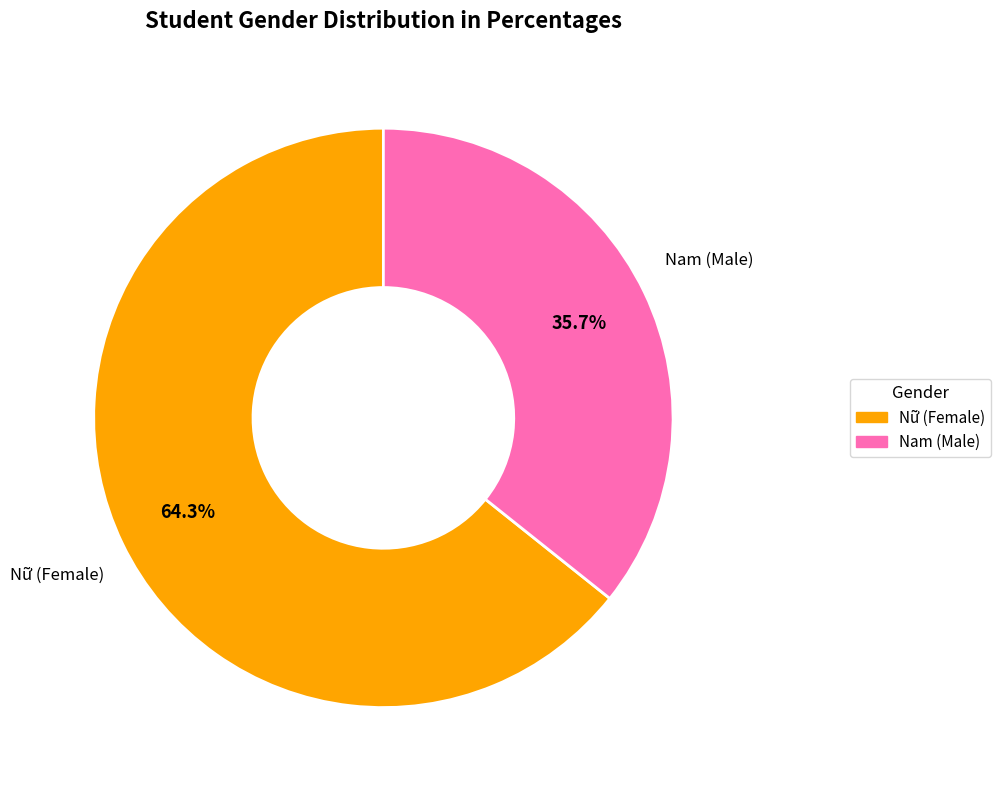

What portion of the pie excludes Nam?

64.3%